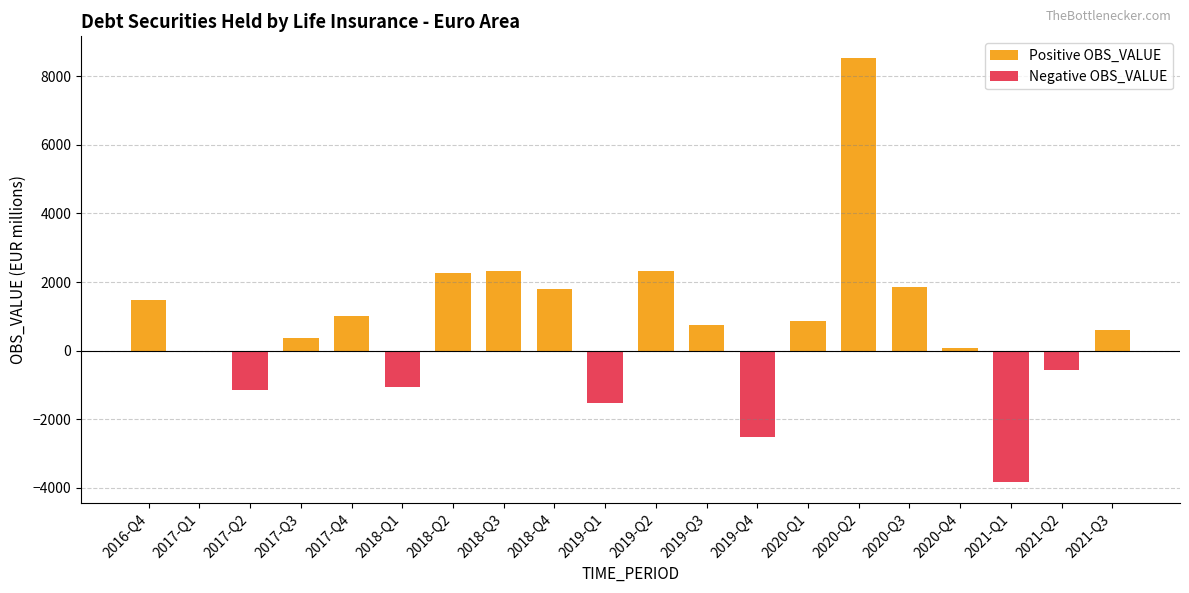

Is it true that Positive OBS_VALUE equals 3777.9 at 2019-Q4?

False